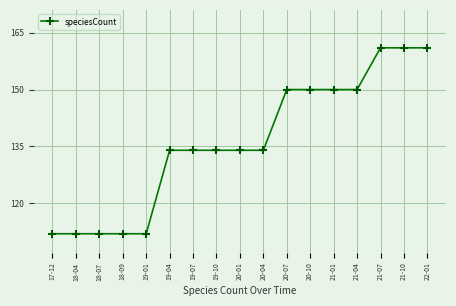

What is the average value?

136